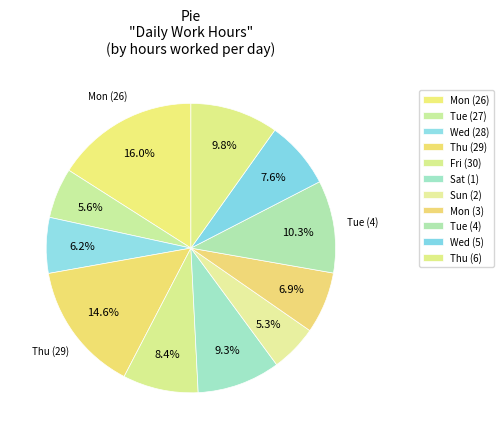

How many segments does this pie chart have?

11